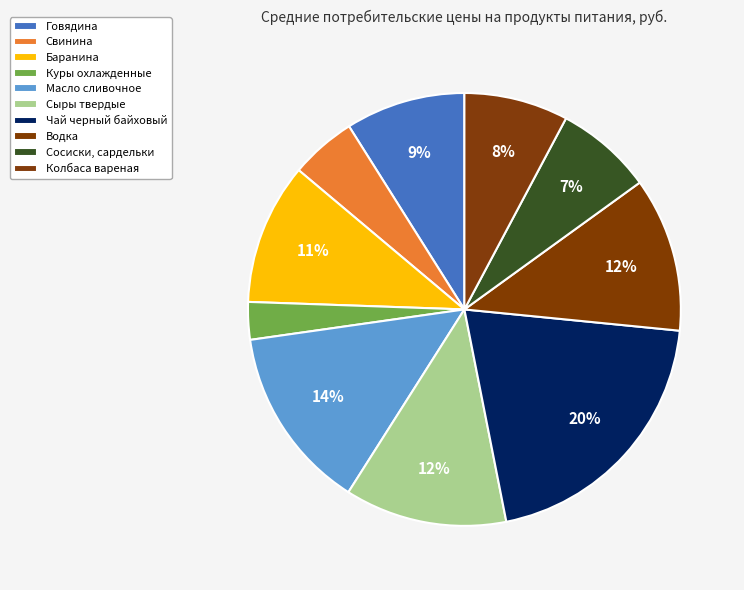

To the nearest percent, what portion does Куры охлажденные represent?

3%